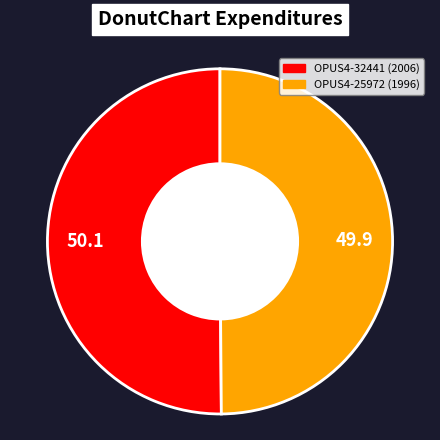

Is it true that OPUS4-25972 is 36% of the pie?

False